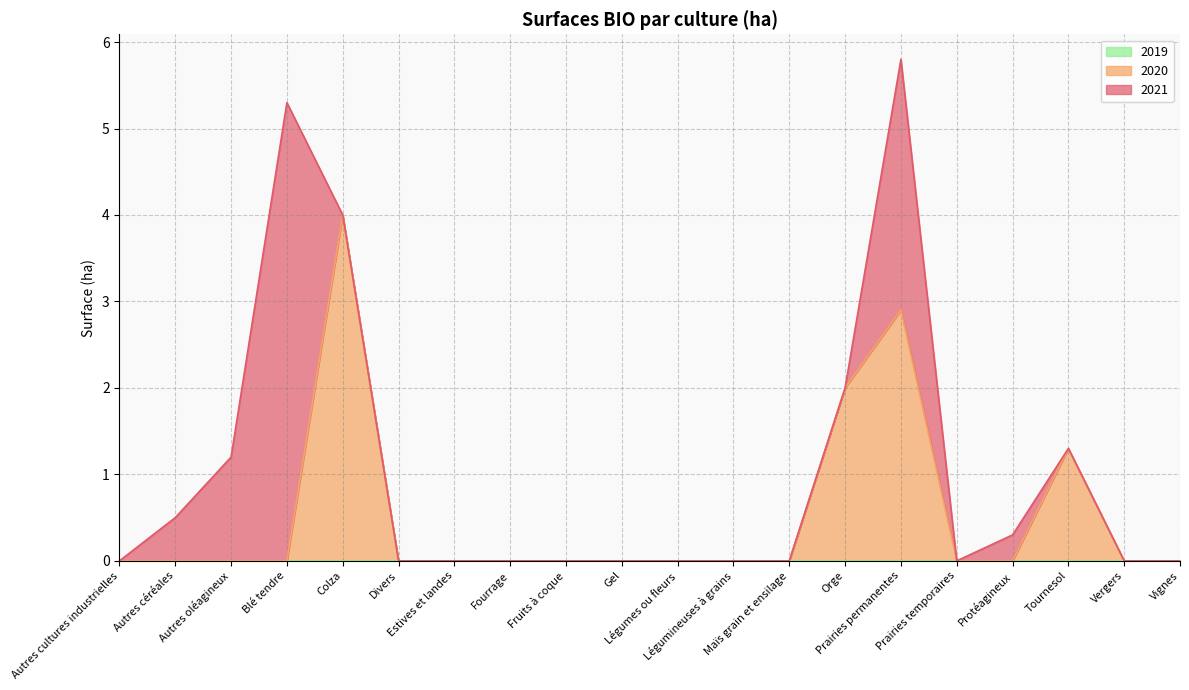

Is it true that 2021 equals 0.0 at Tournesol?

True